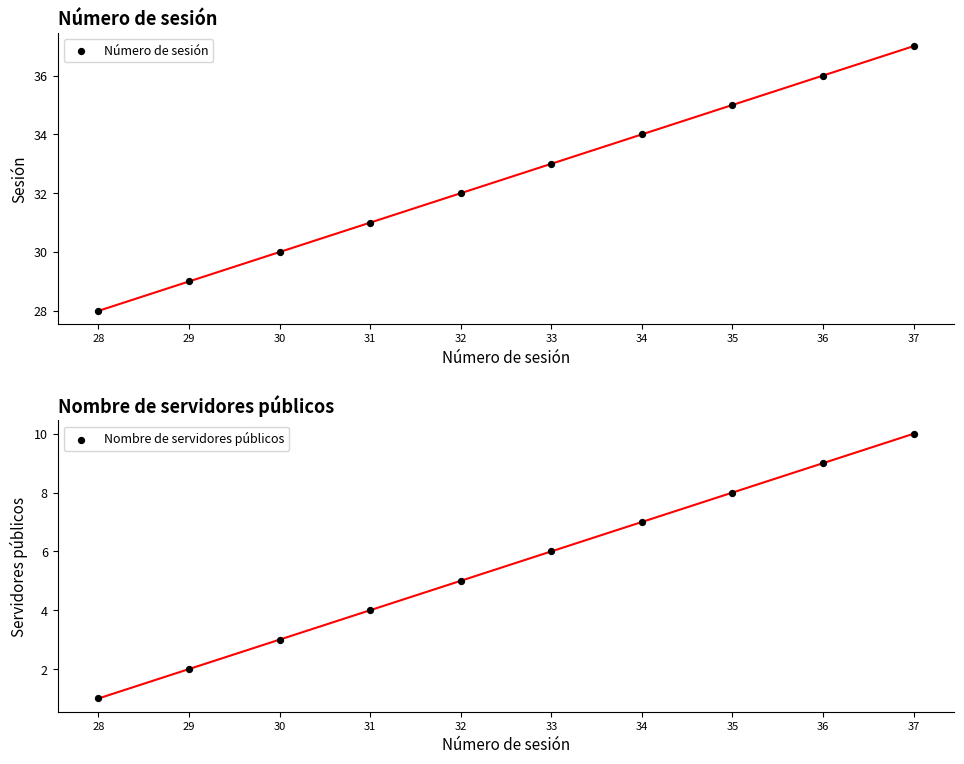

Which series contains the highest Y value?

Número de sesión